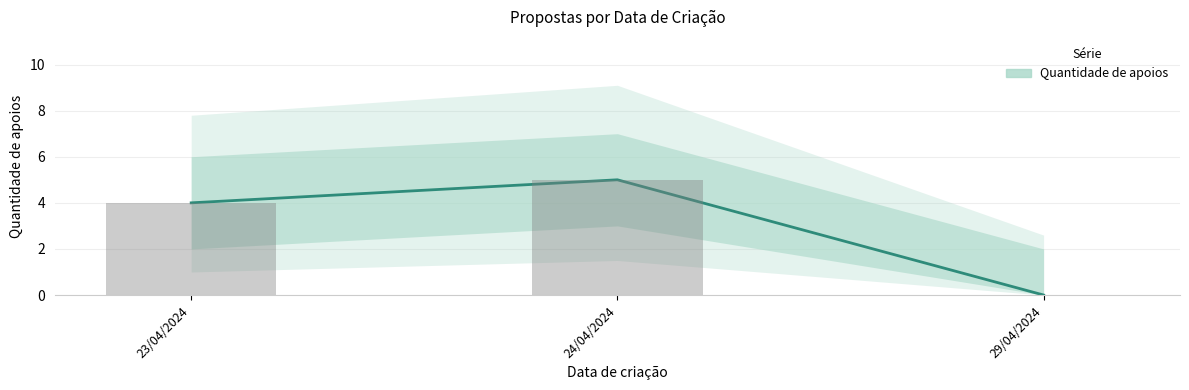

Is it true that the value at 23/04/2024 is 6?

False